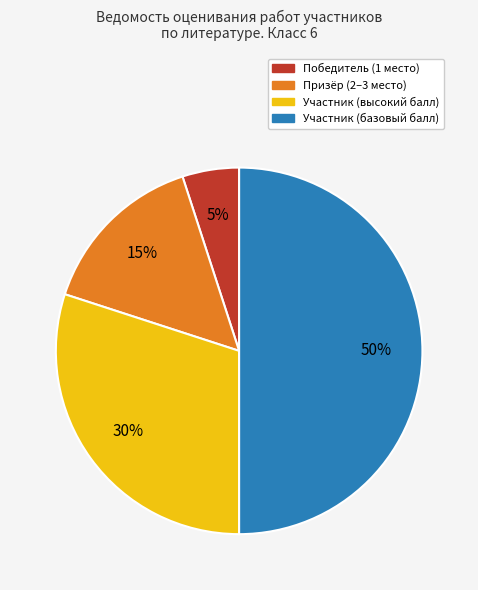

To the nearest percent, what is the average slice percentage?

25%